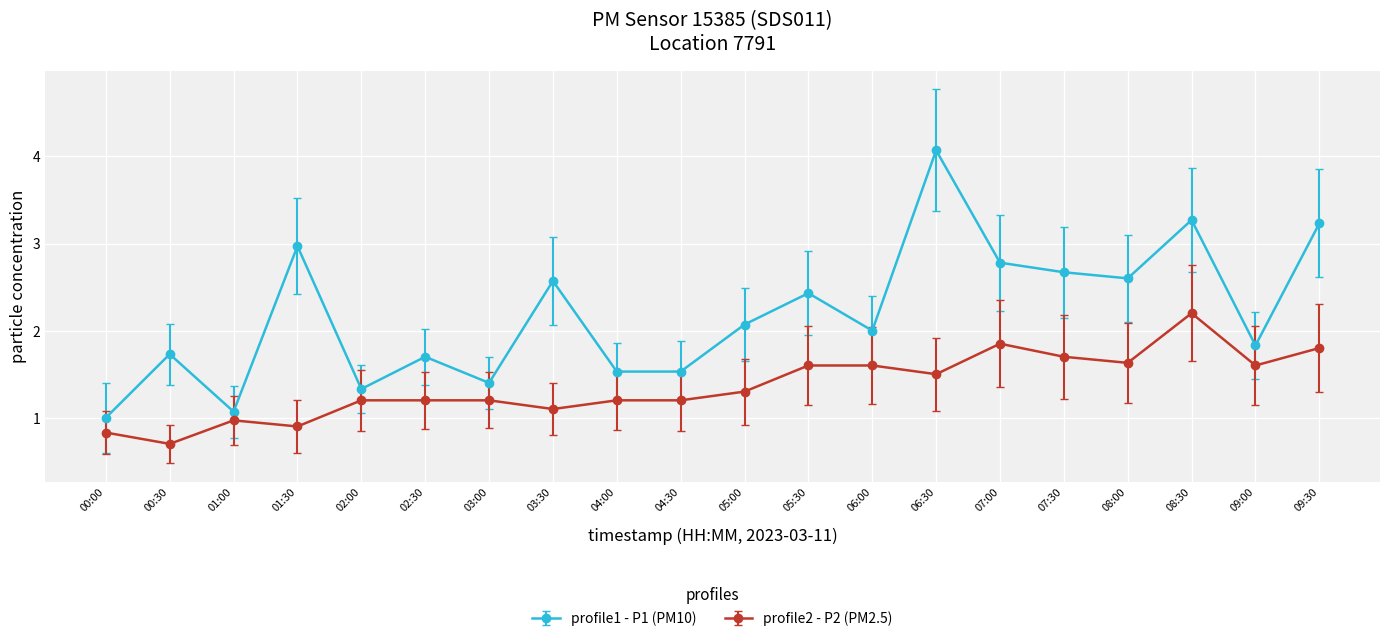

True or false: profile2 - P2 (PM2.5) has more than 2 interior local peaks.

True